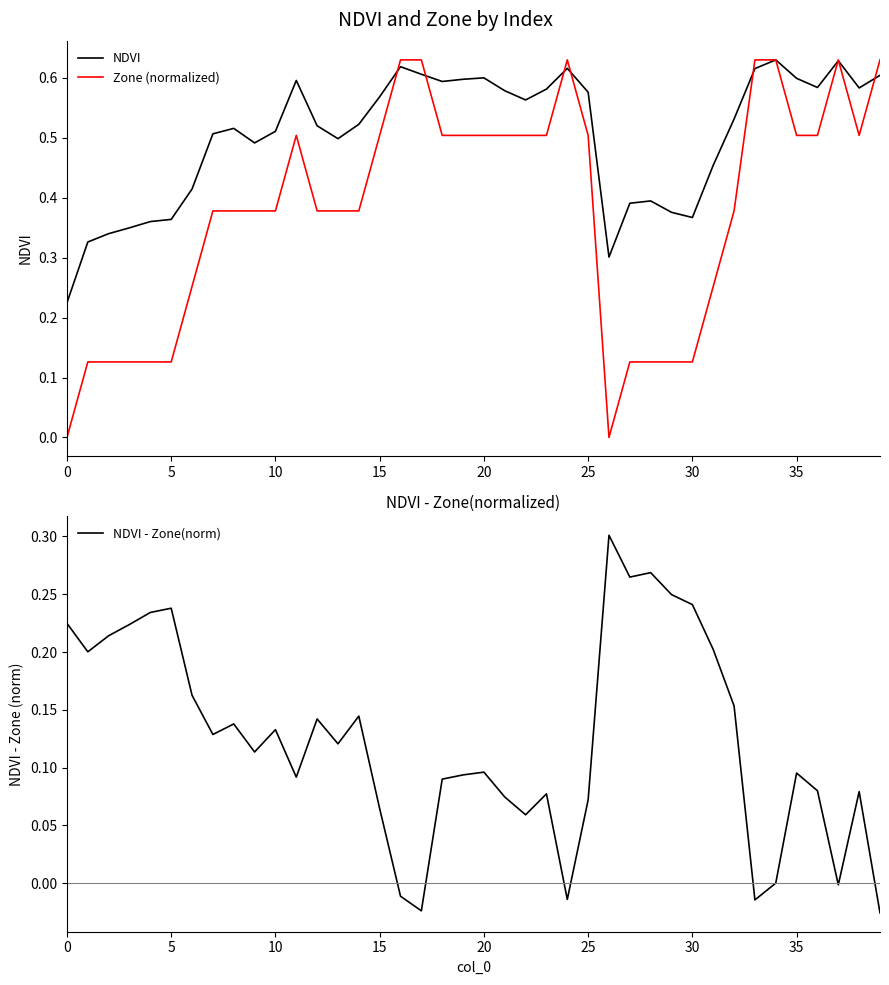

Is the value of Zone (normalized) at 40 greater than the value of NDVI at 40?

No